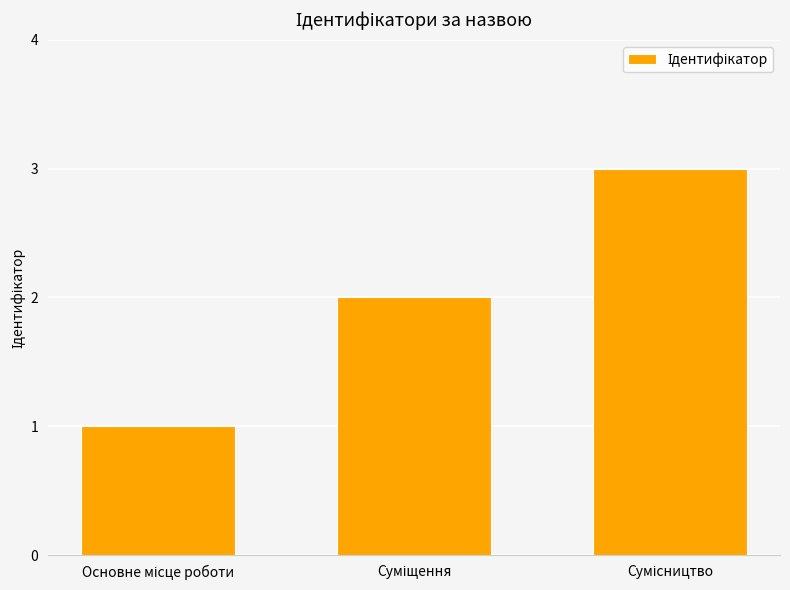

What is the sum of all values?

6